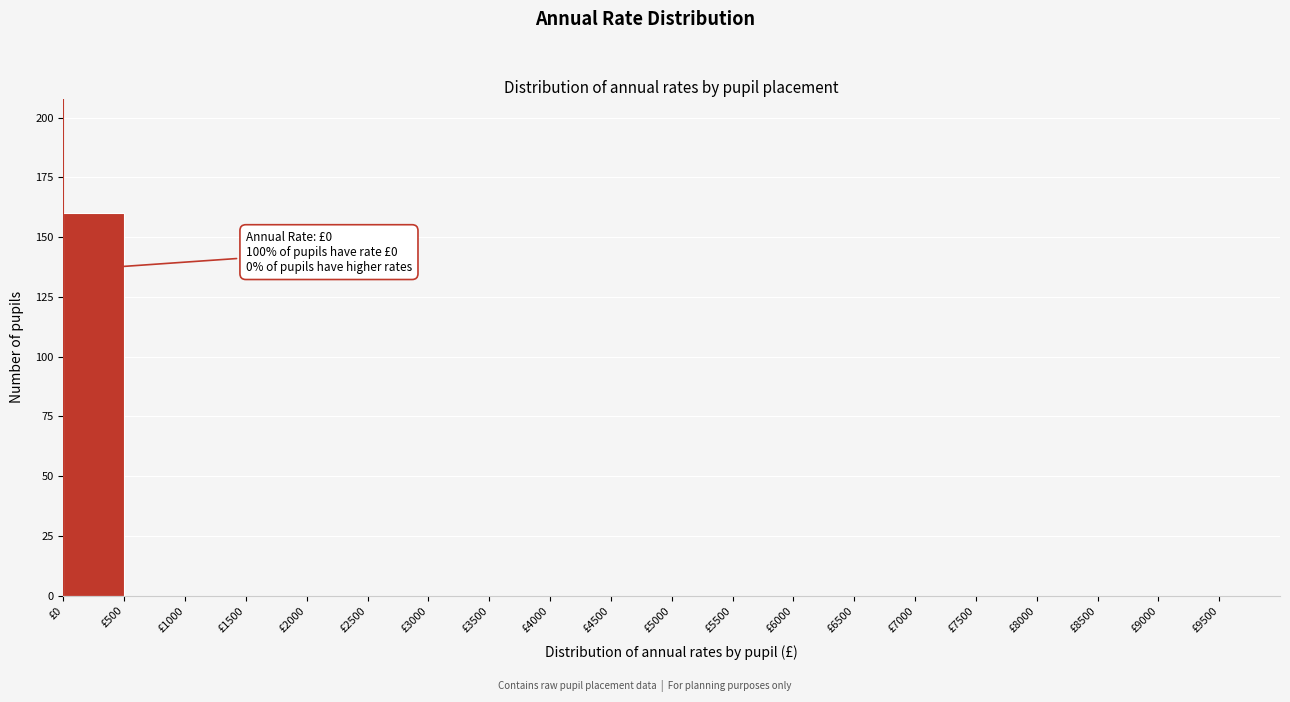

Over which range of the x-axis is the bar tallest?

0 to 500